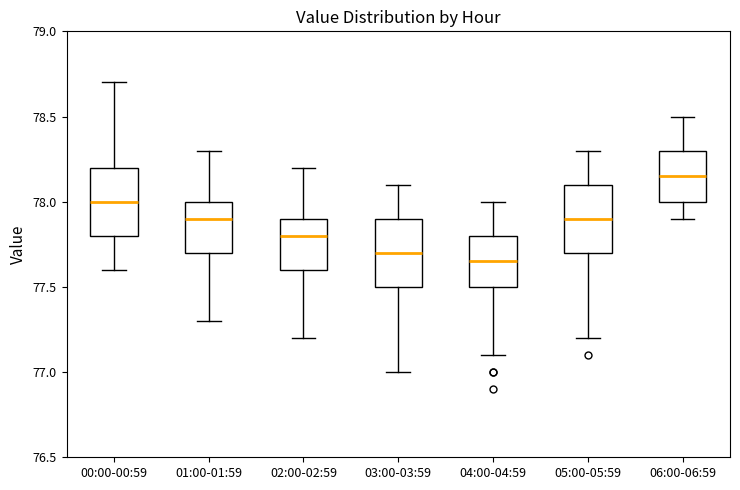

Reading left to right, transcribe this box plot: for each box, give where its median line is, the range the box spans, and where its two whiskers end, as read against the y-axis. The values are not printed on the chart, so give them approximately, as read against the axis.

00:00-00:59: median 78.00, box 77.80 to 78.20, whiskers 77.60 to 78.70
01:00-01:59: median 77.90, box 77.70 to 78.00, whiskers 77.30 to 78.30
02:00-02:59: median 77.80, box 77.60 to 77.90, whiskers 77.20 to 78.20
03:00-03:59: median 77.70, box 77.50 to 77.90, whiskers 77.00 to 78.10
04:00-04:59: median 77.65, box 77.50 to 77.80, whiskers 77.10 to 78.00
05:00-05:59: median 77.90, box 77.70 to 78.10, whiskers 77.20 to 78.30
06:00-06:59: median 78.15, box 78.00 to 78.30, whiskers 77.90 to 78.50